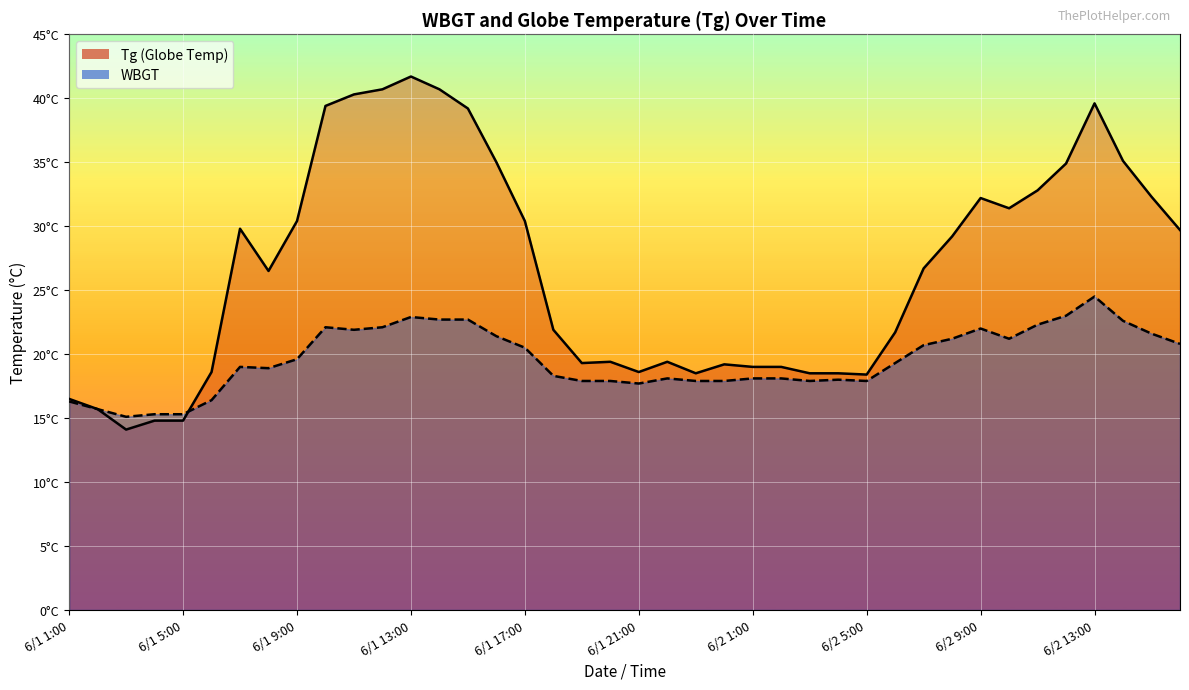

At which category does WBGT reach its first local valley?

6/1 3:00